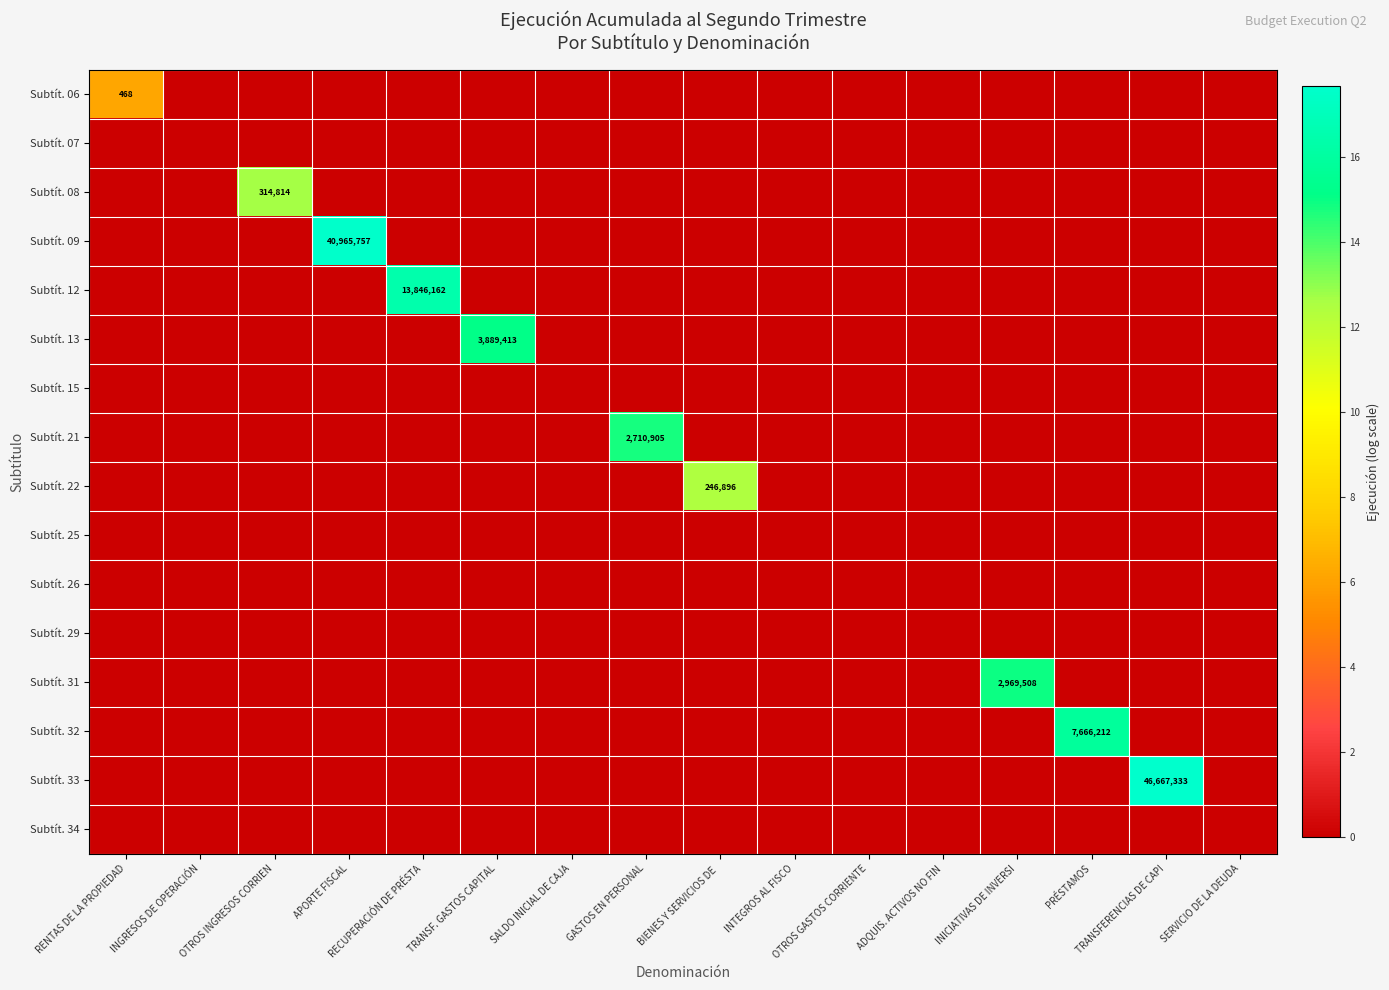

Is it true that Subtít. 32 equals 0.0 at INICIATIVAS DE INVERSI?

True